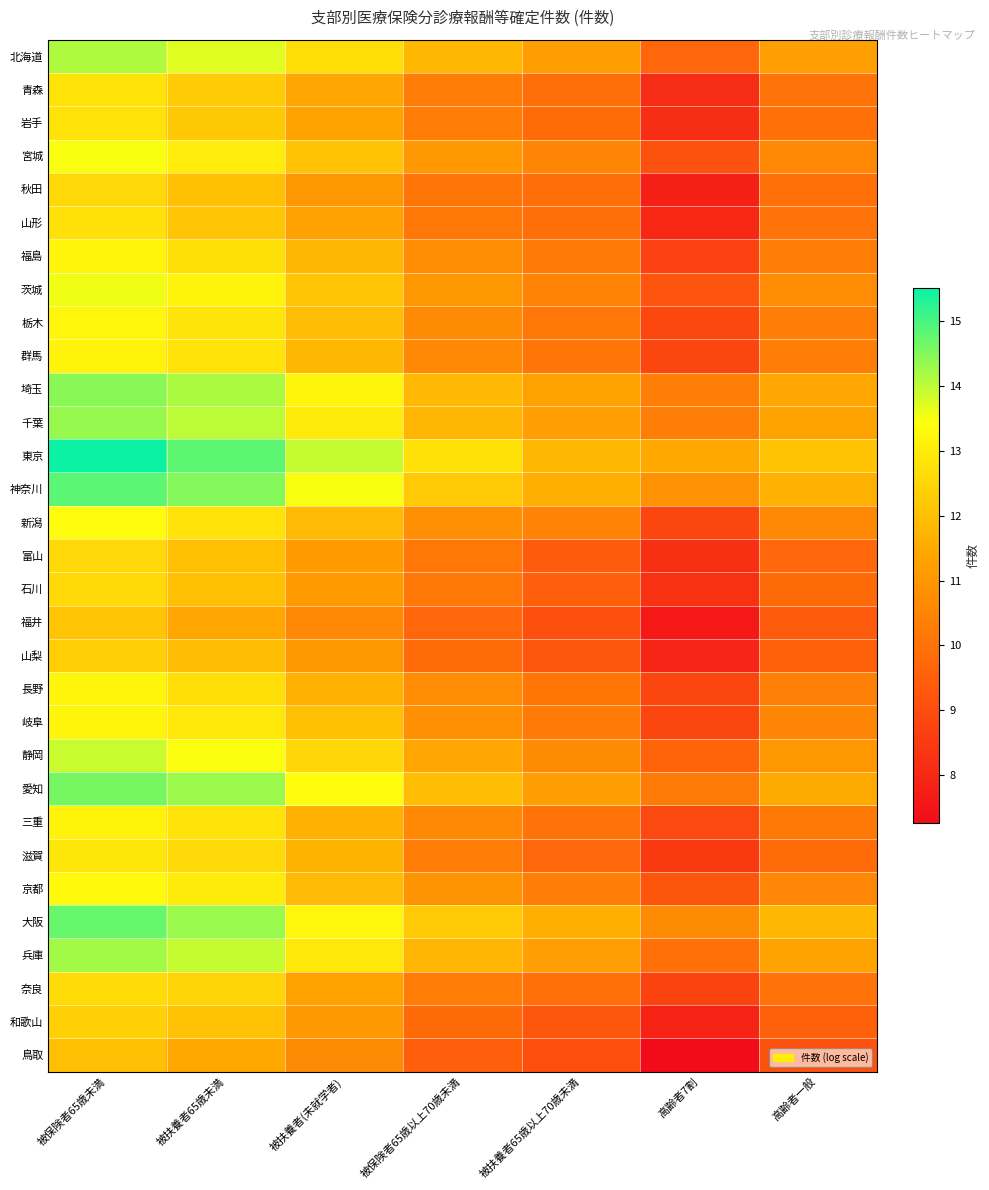

At how many categories does at least one series exceed 10?

7